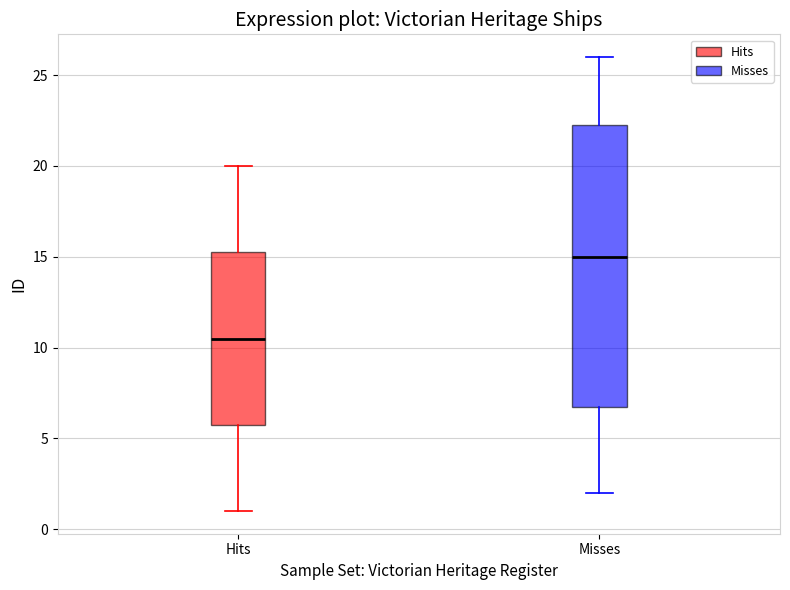

Comparing the boxes themselves (not the whiskers), which one is the tallest?

Misses